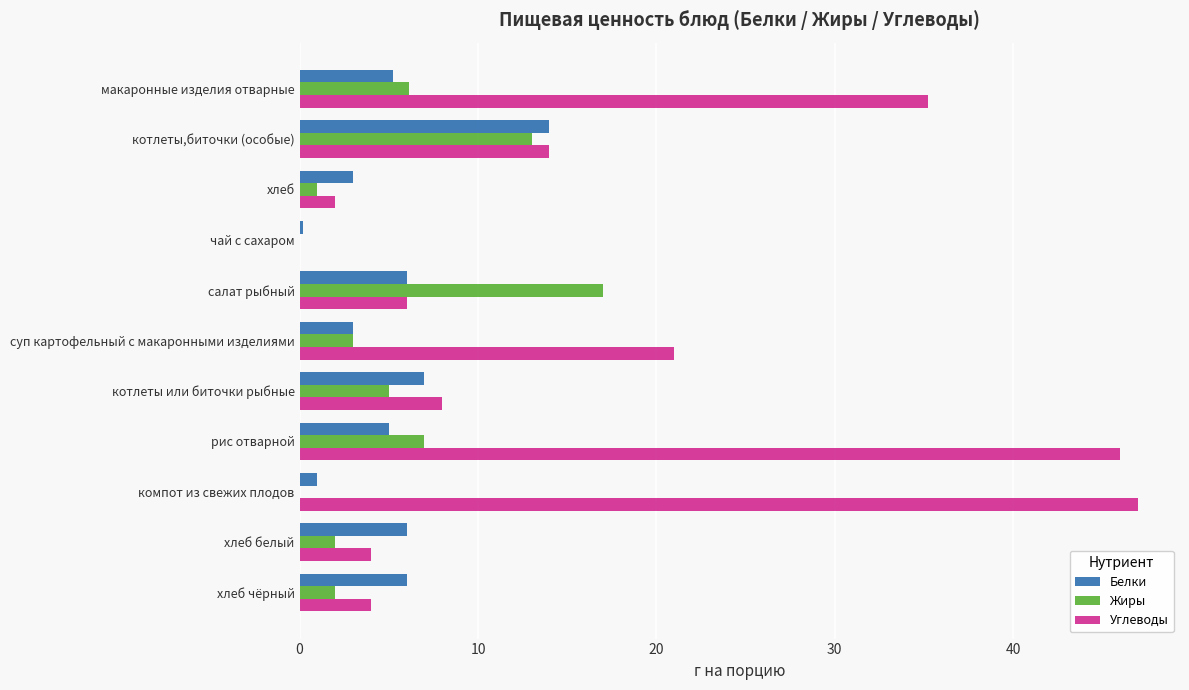

Between рис отварной and хлеб белый, which series saw the biggest shift?

Углеводы